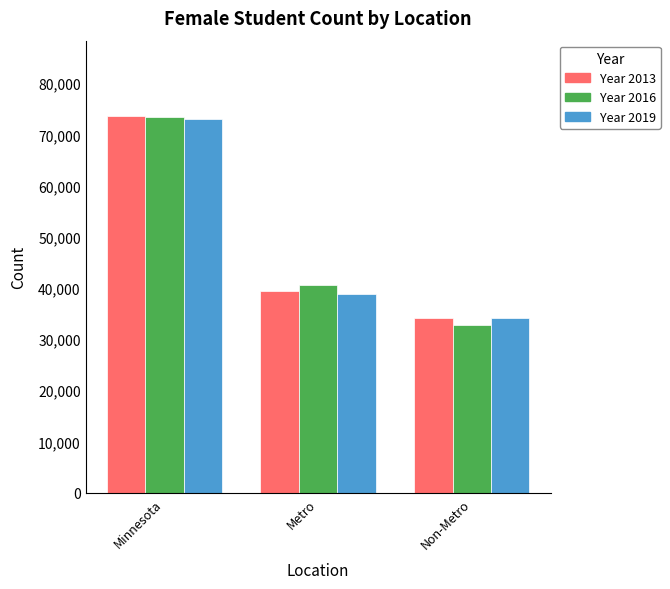

At which category is the sum across all series the highest?

Minnesota